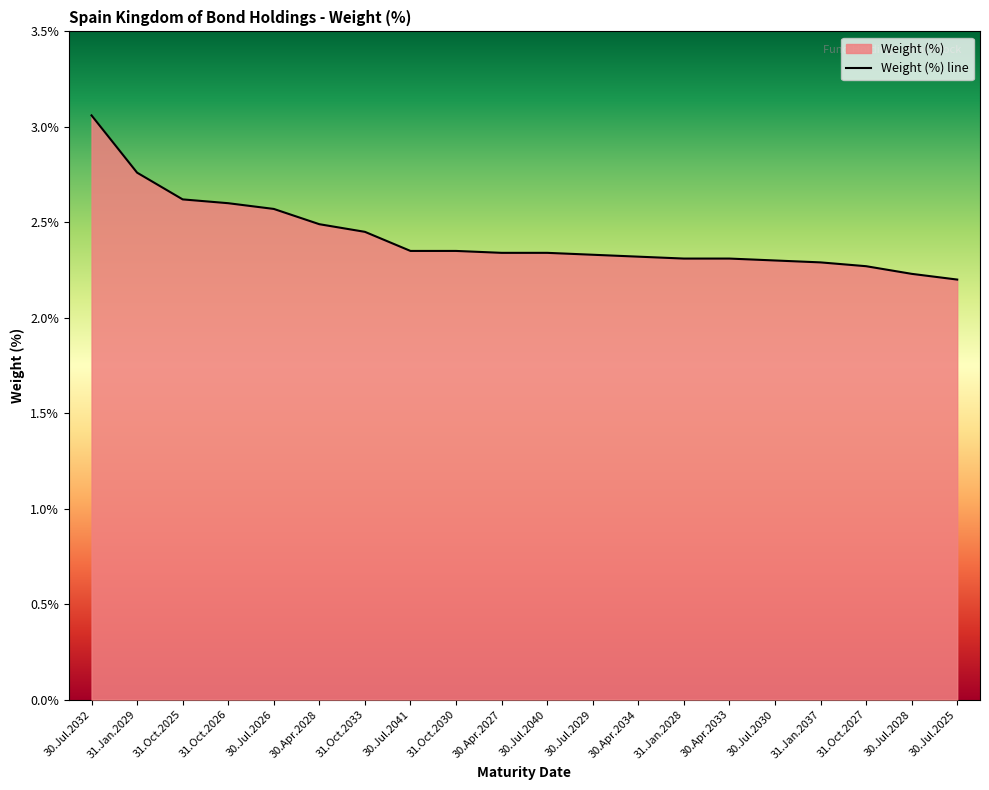

The chart shows a value of 3.4 at 31.Oct.2033. True or false?

False